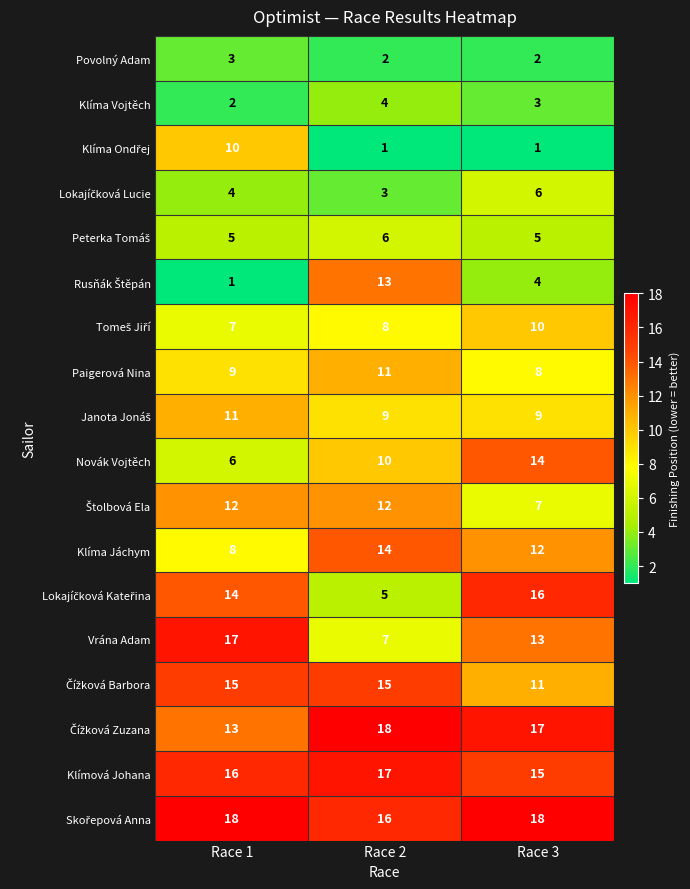

What is the difference between the highest and lowest values at Race 3?

17